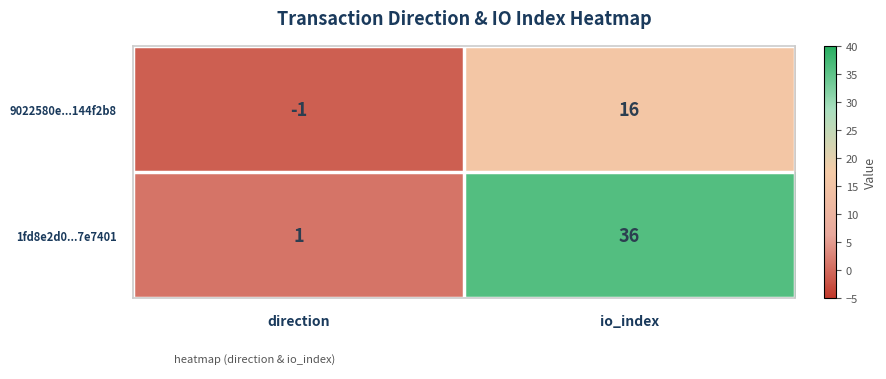

What is the average value of the 9022580e...144f2b8 series?

8